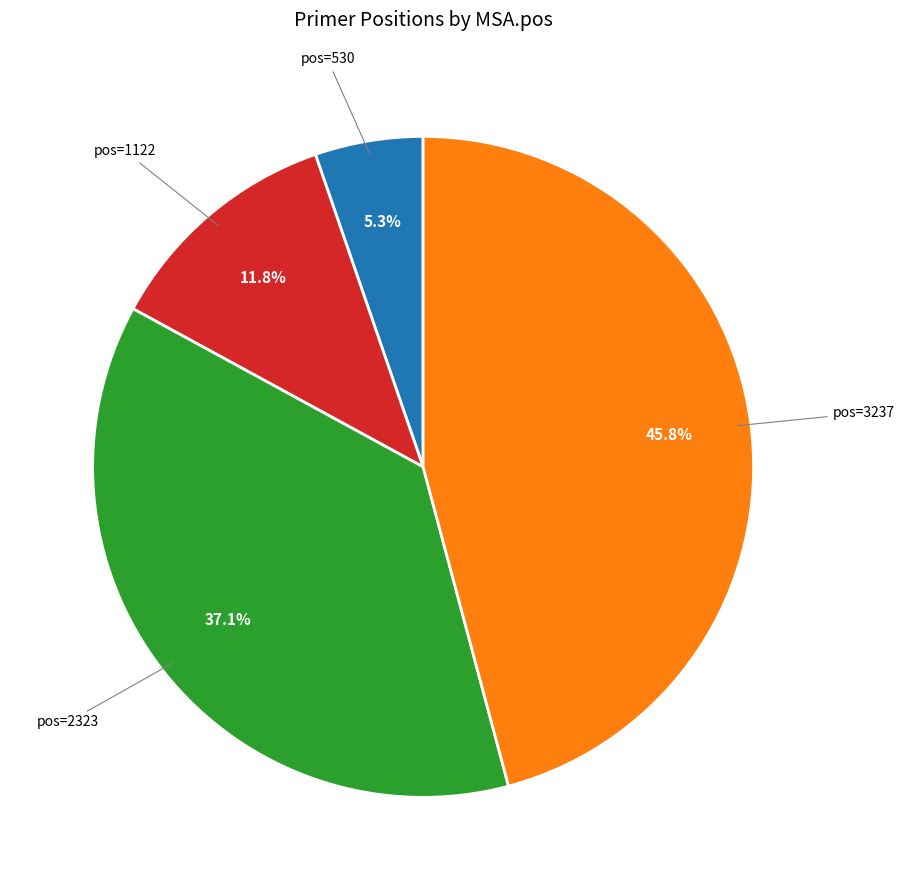

Is there any slice that represents more than half of the pie?

No